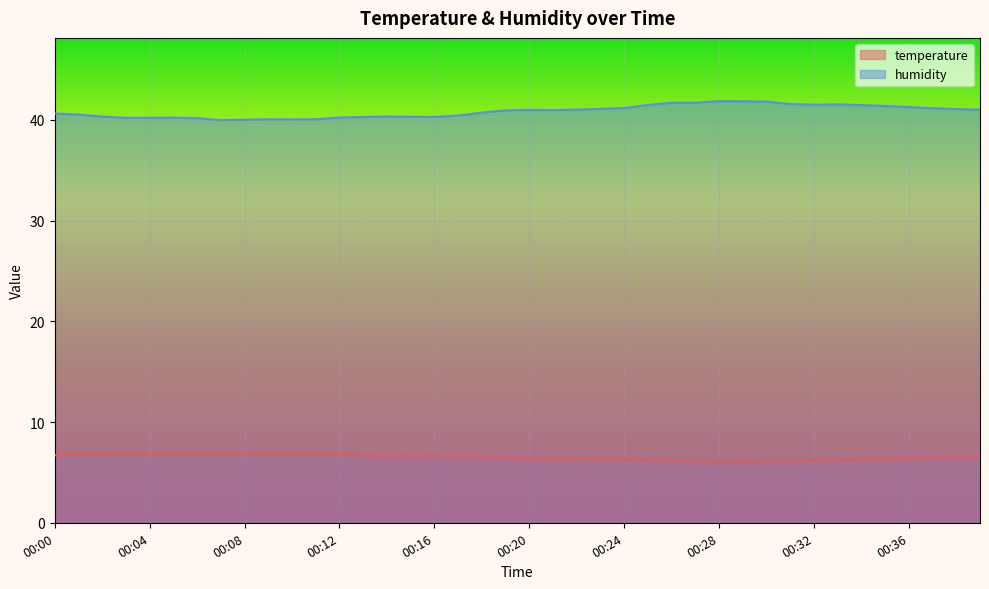

What is the average value of the humidity series?

40.8